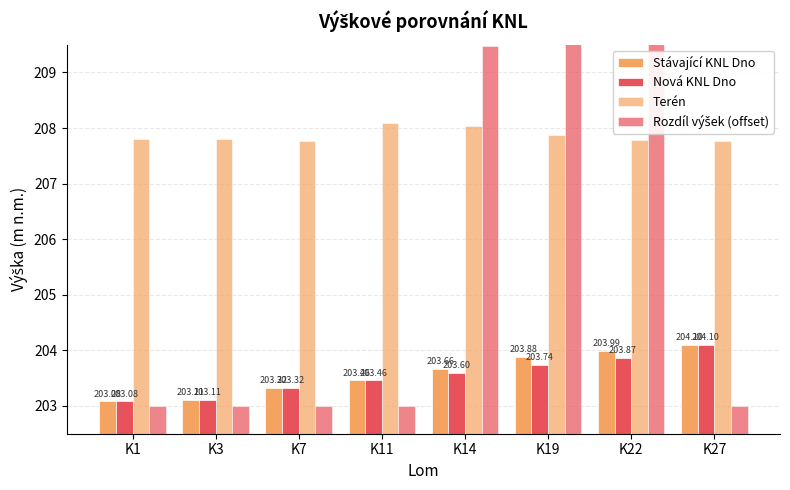

What is the average value of the Stávající KNL Dno series?

203.6